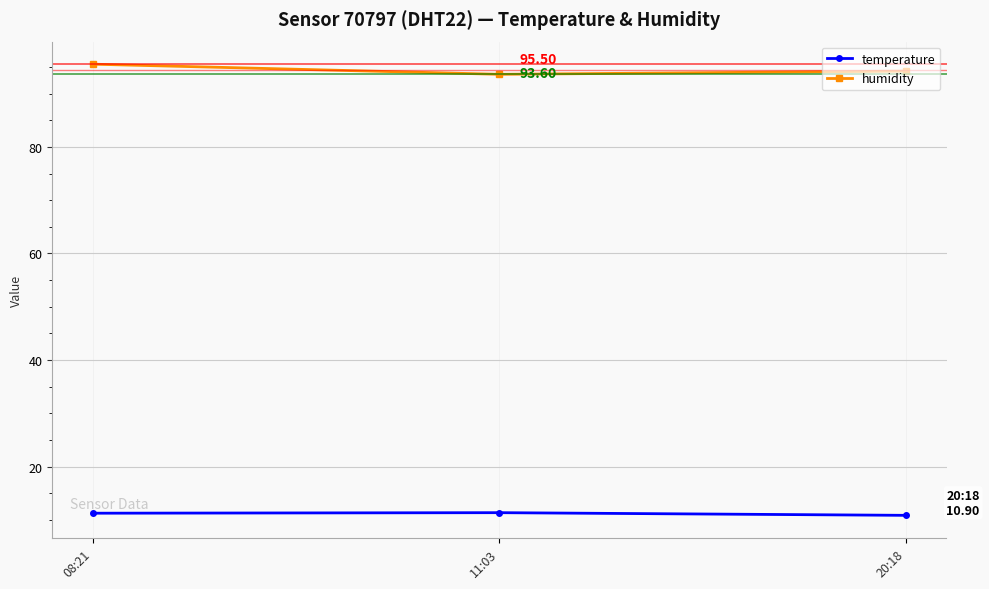

What is the value of the temperature point at the 1st from the left?

11.3